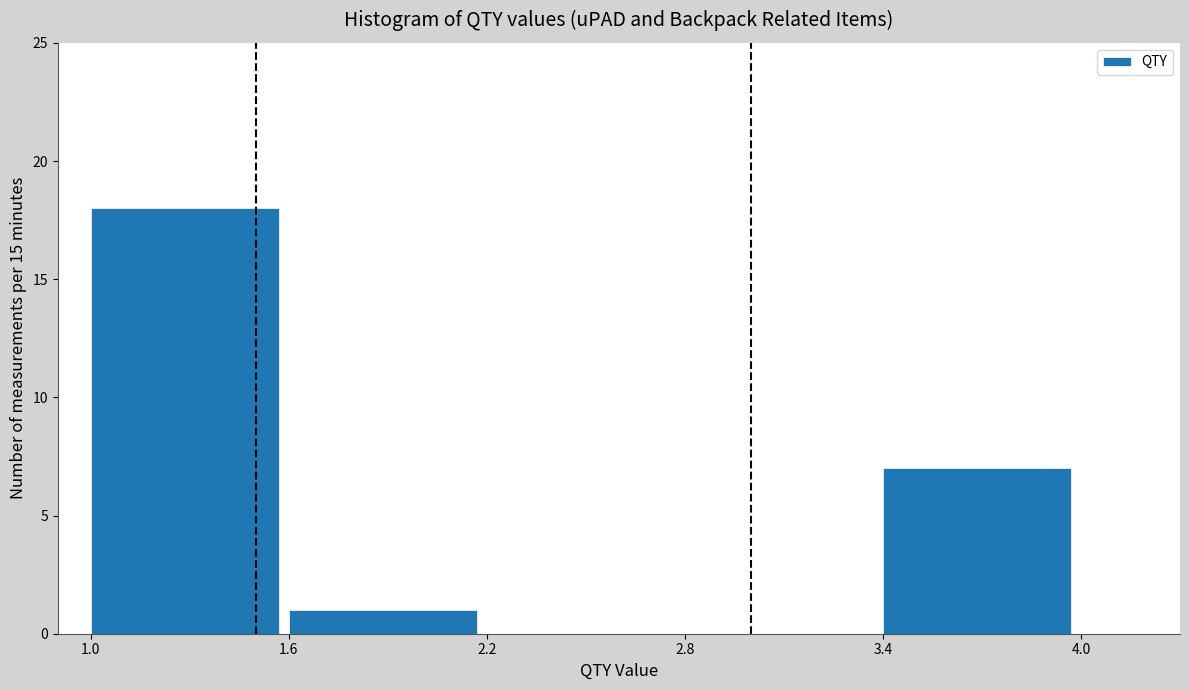

Reading left to right, list every bar in this chart as the range it spans on the x-axis followed by its height. The values are not printed on the chart, so give them approximately, as read against the axis.

1.0 to 1.6: 18
1.6 to 2.2: 1
2.2 to 2.8: 0
2.8 to 3.4: 0
3.4 to 4.0: 7